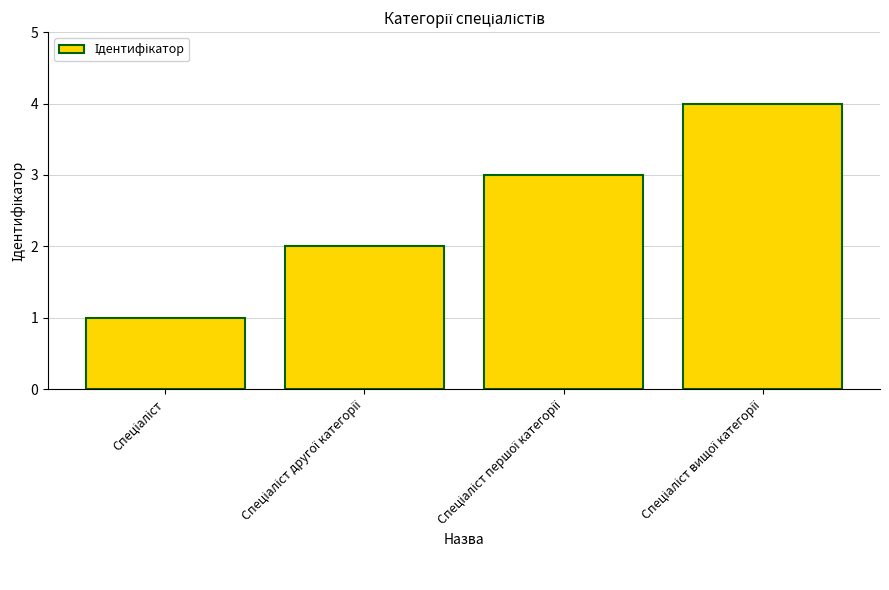

What is the difference between the maximum and minimum values?

3